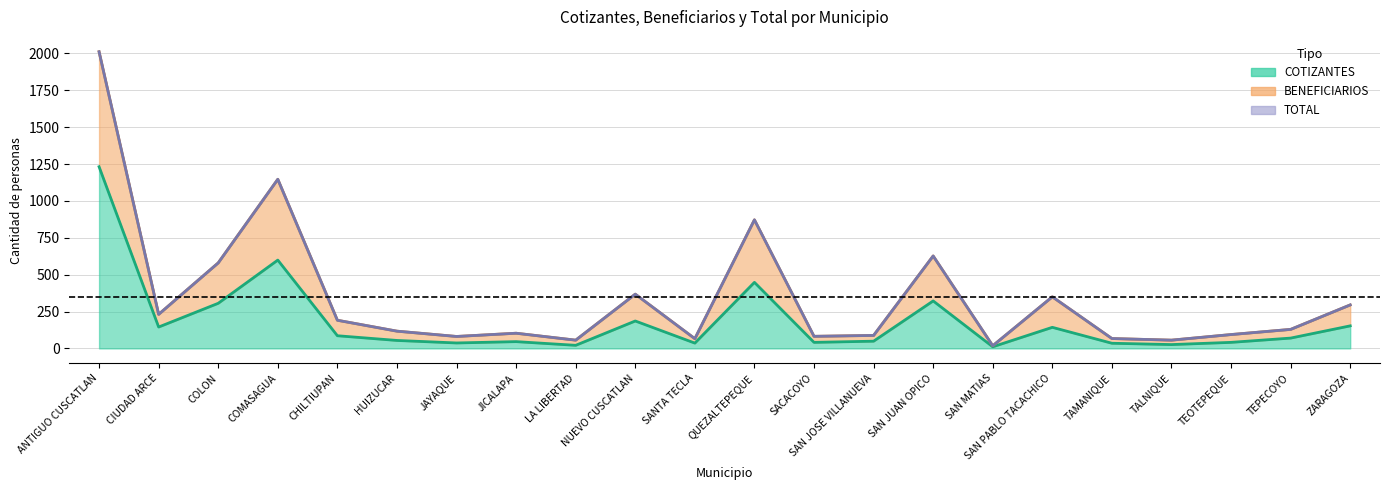

What is the spread (max minus min) of values at JICALAPA?

57